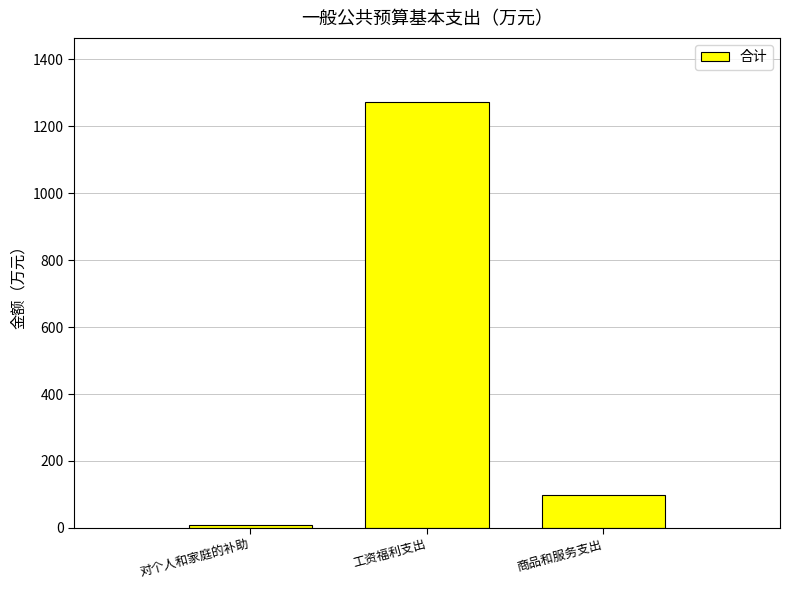

Reading right to left, transcribe all the data shown in this chart.

98.9	1273.5	7.8